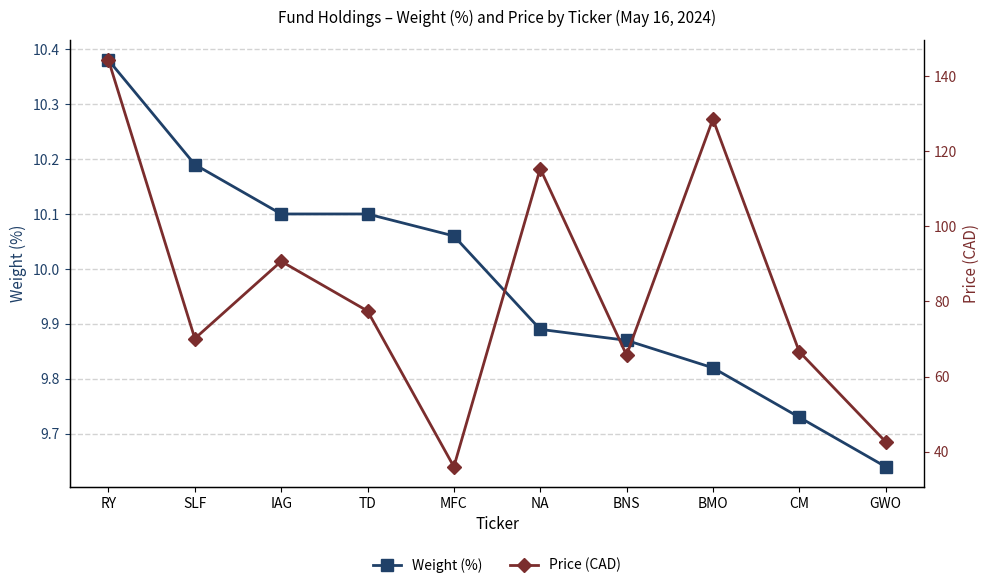

What is the label of the 8th point from the right?

IAG